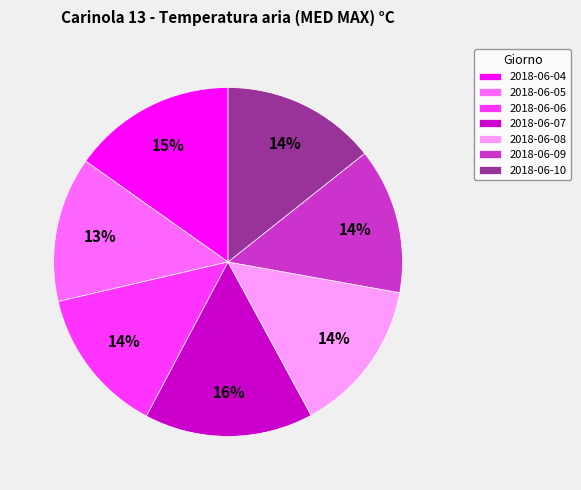

Combined, do 2018-06-04 and 2018-06-08 account for over 50%?

No